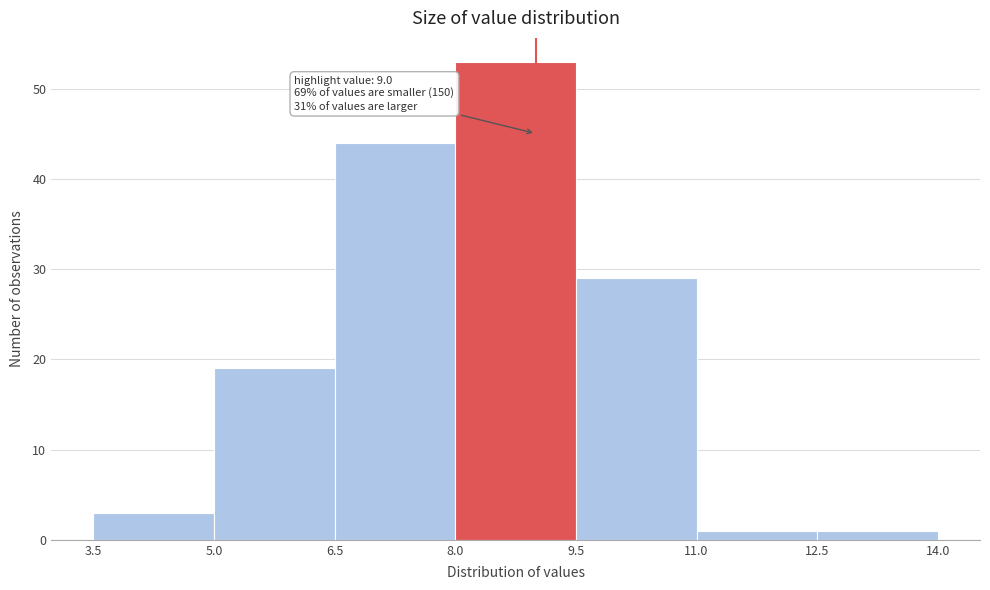

Which range on the x-axis has the tallest bar?

8.0 to 9.5